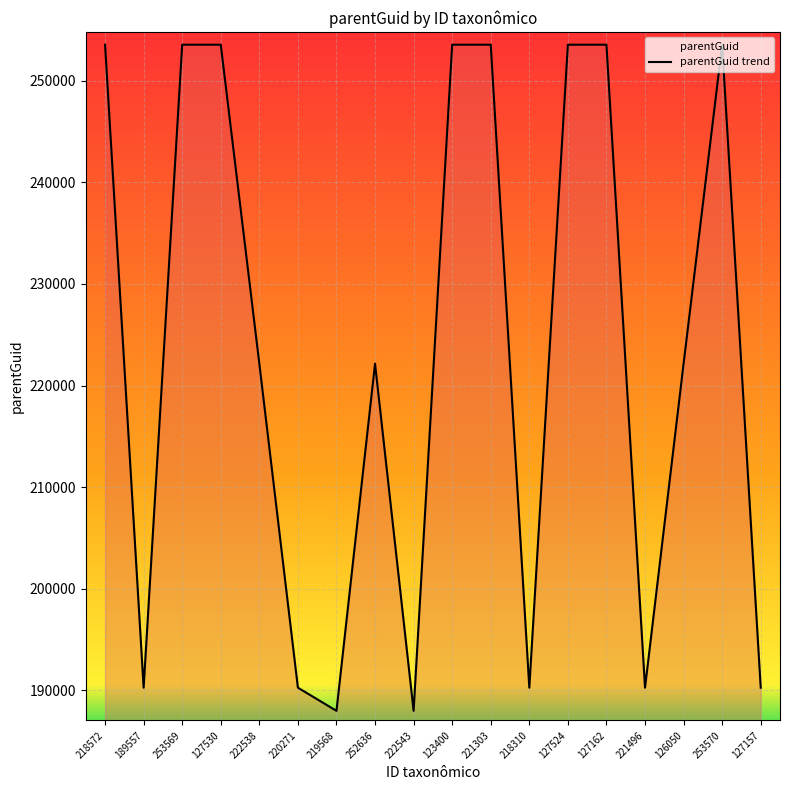

The chart shows a value of 222147 at 126050. True or false?

True